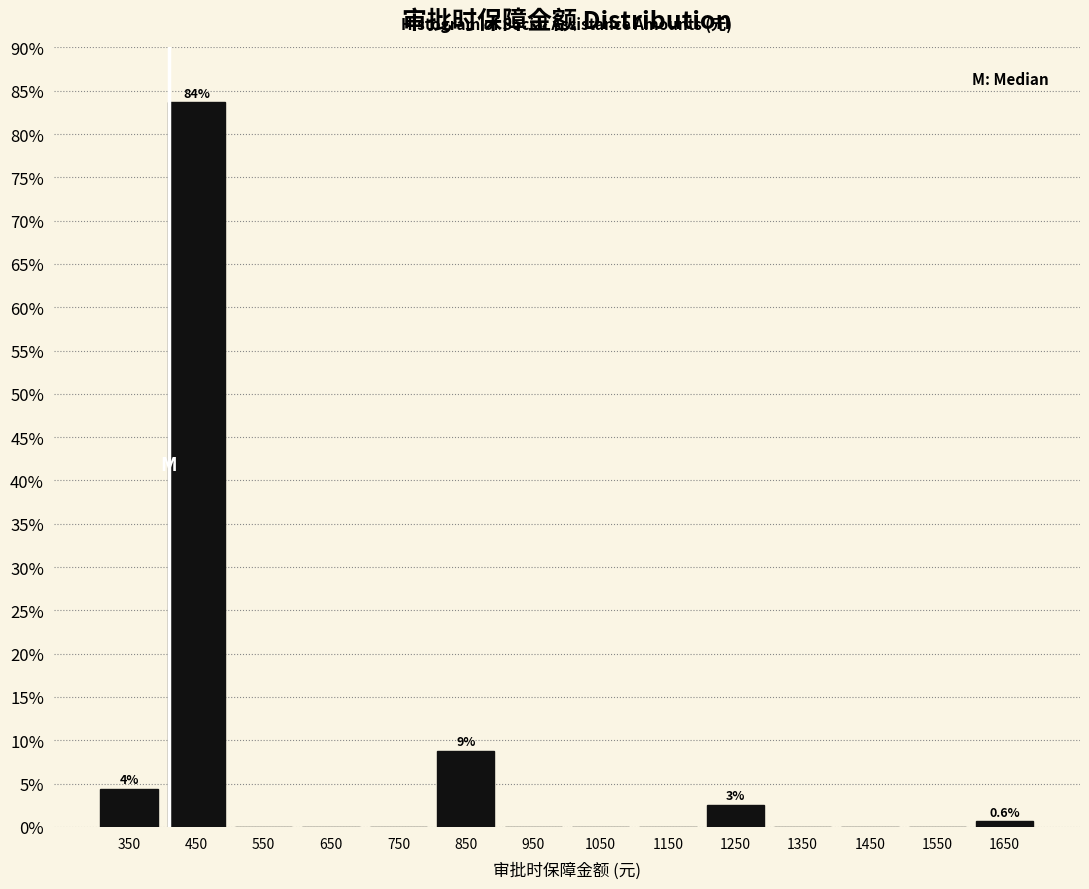

Which range on the x-axis has the tallest bar?

400 to 500